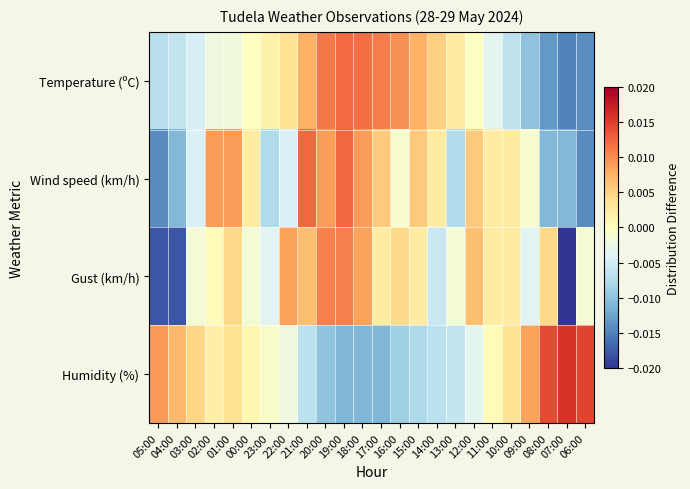

At 09:00, list the series in order from largest to smallest.

Humidity (%), Wind speed (km/h), Gust (km/h), Temperature (ºC)